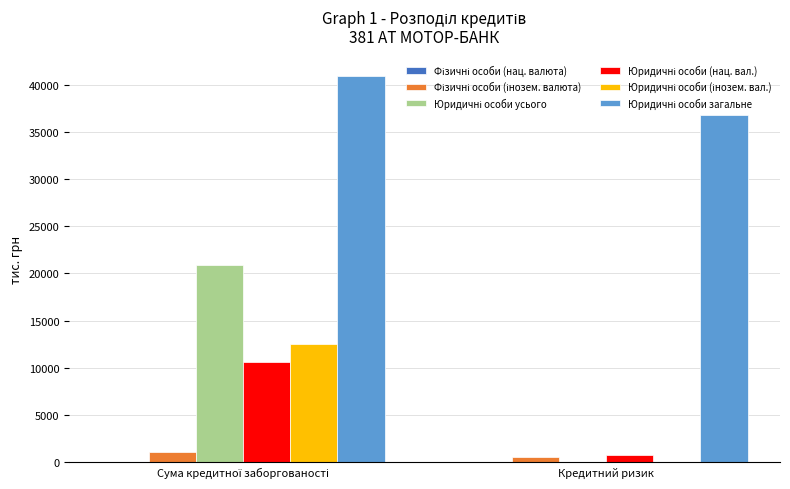

What is the greatest value displayed?

40966.2